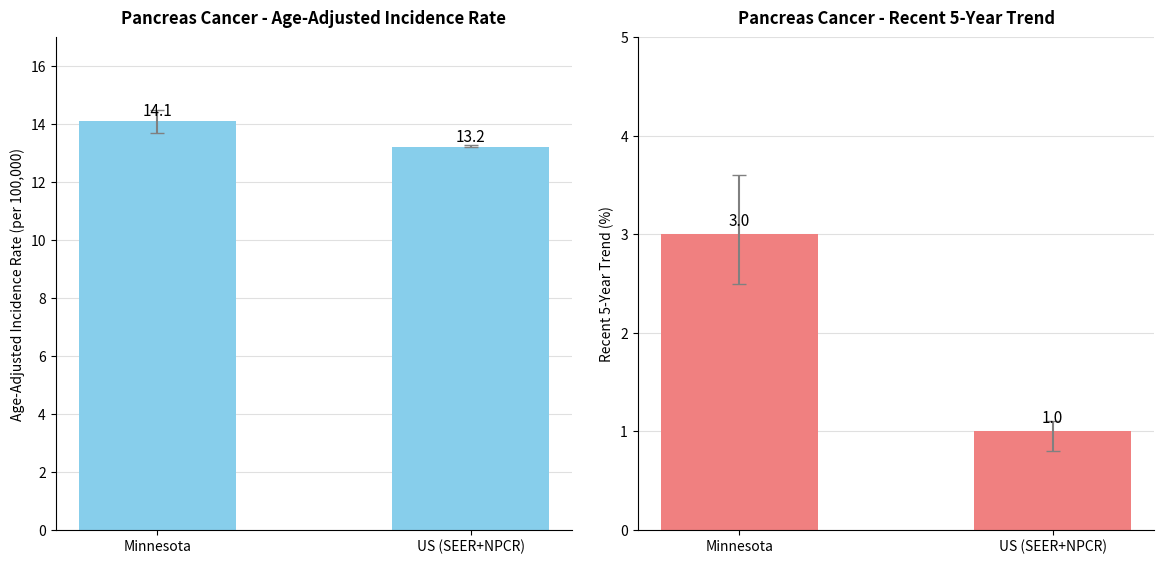

Is it true that Recent 5-Year Trend equals 1.0 at US (SEER+NPCR)?

True